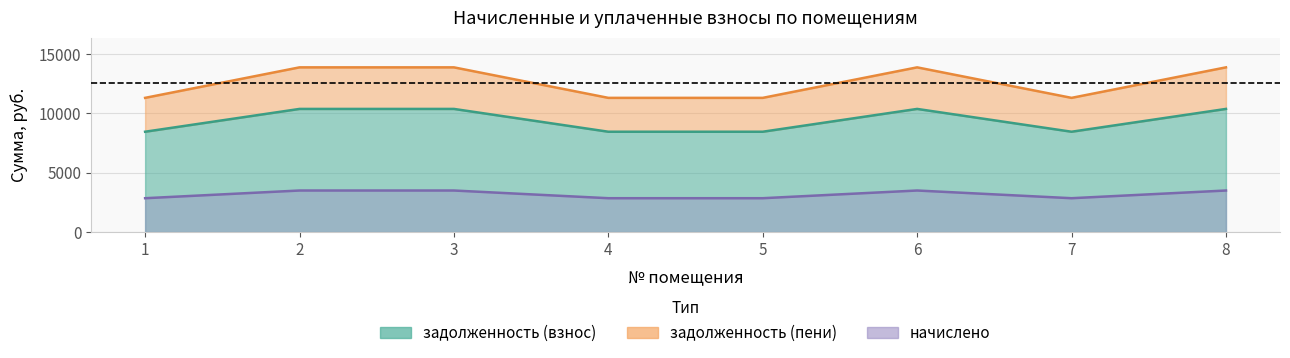

At which label is начислено closest to 3175?

1